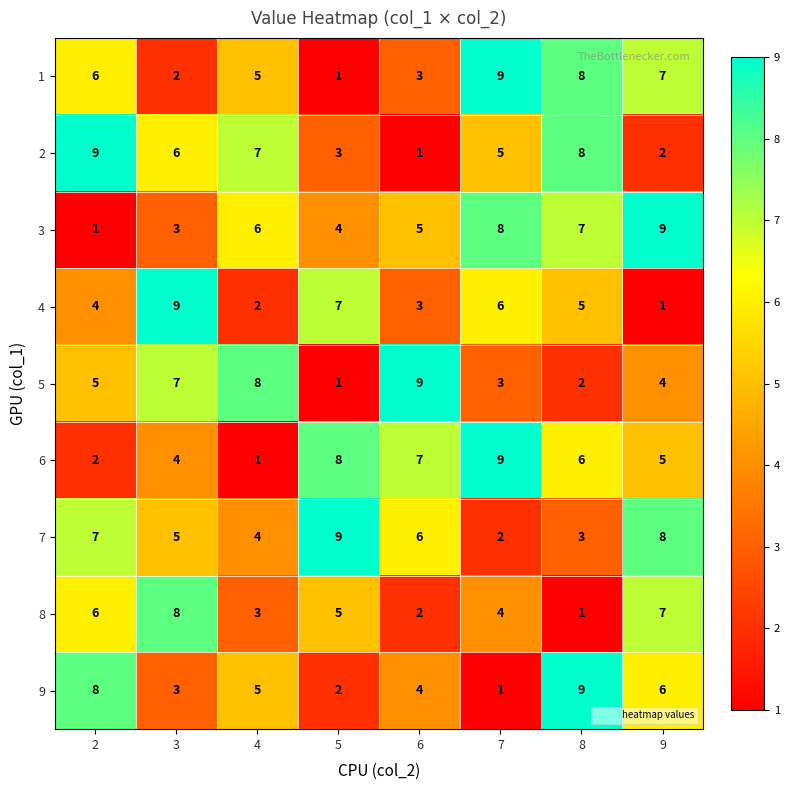

What is the highest value of the 2 series?

9